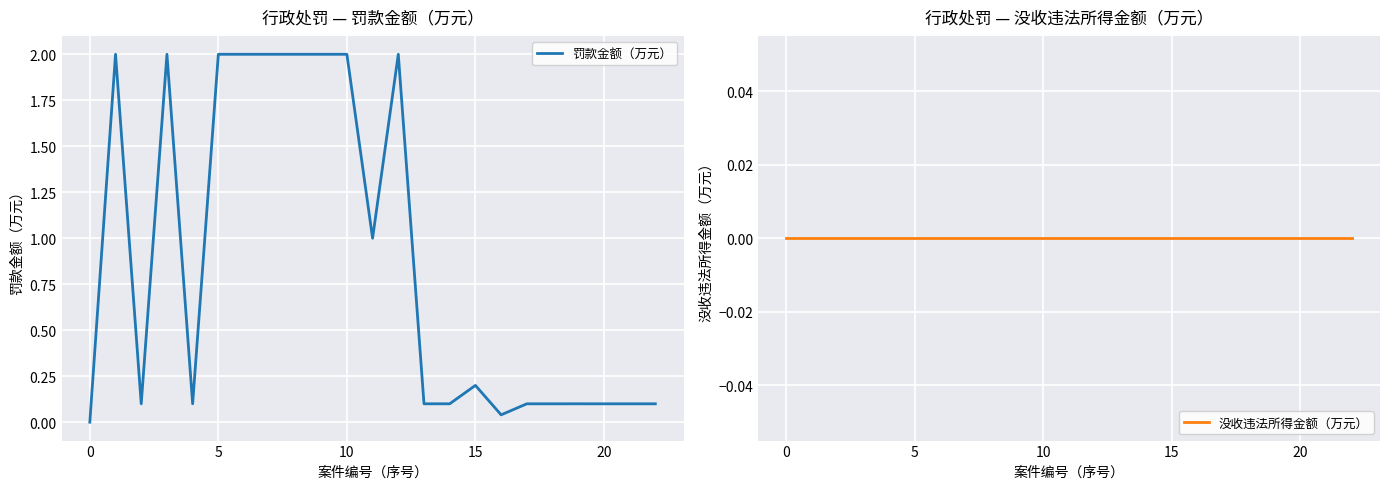

True or false: 罚款金额（万元） and 没收违法所得金额（万元） cross at least once.

False